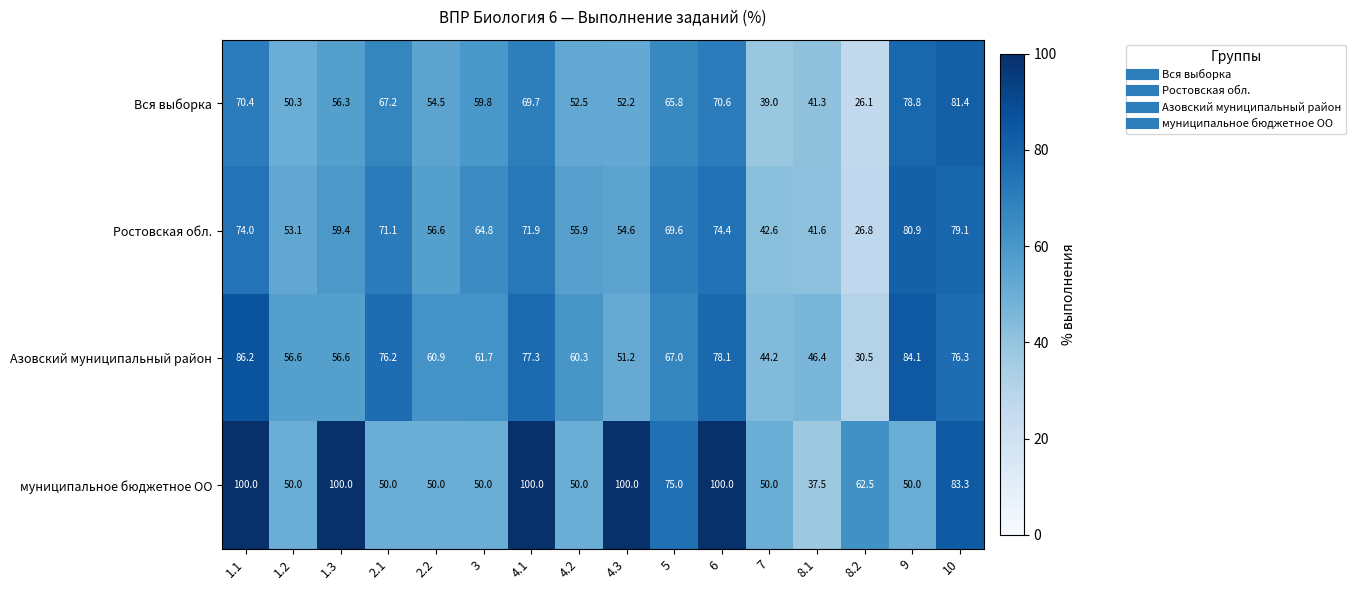

True or false: Вся выборка has a value of 39.0 at 1.3.

False